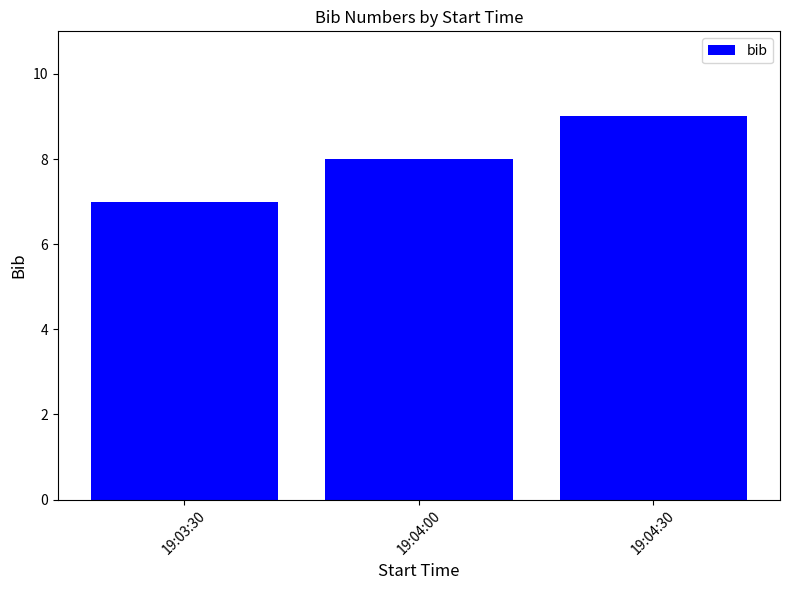

What is the label of the 1st bar from the left?

19:03:30